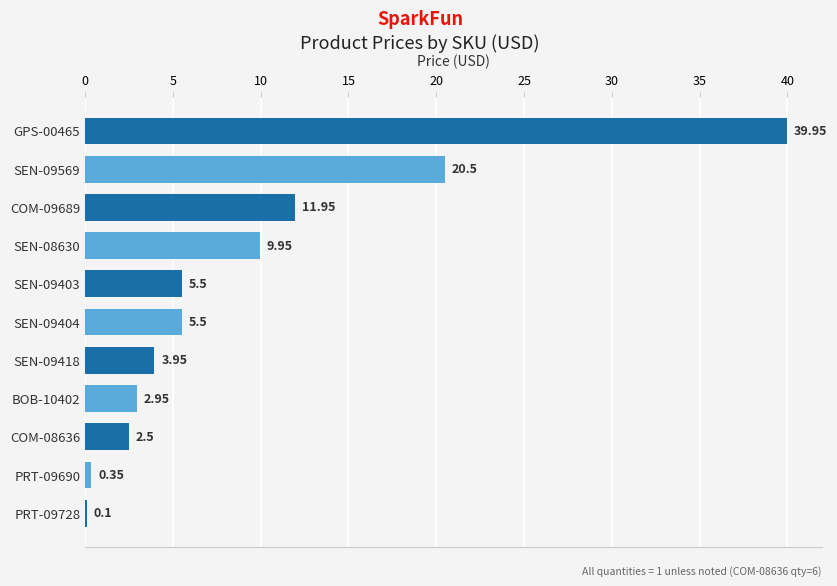

What is the sum of all values?

103.2